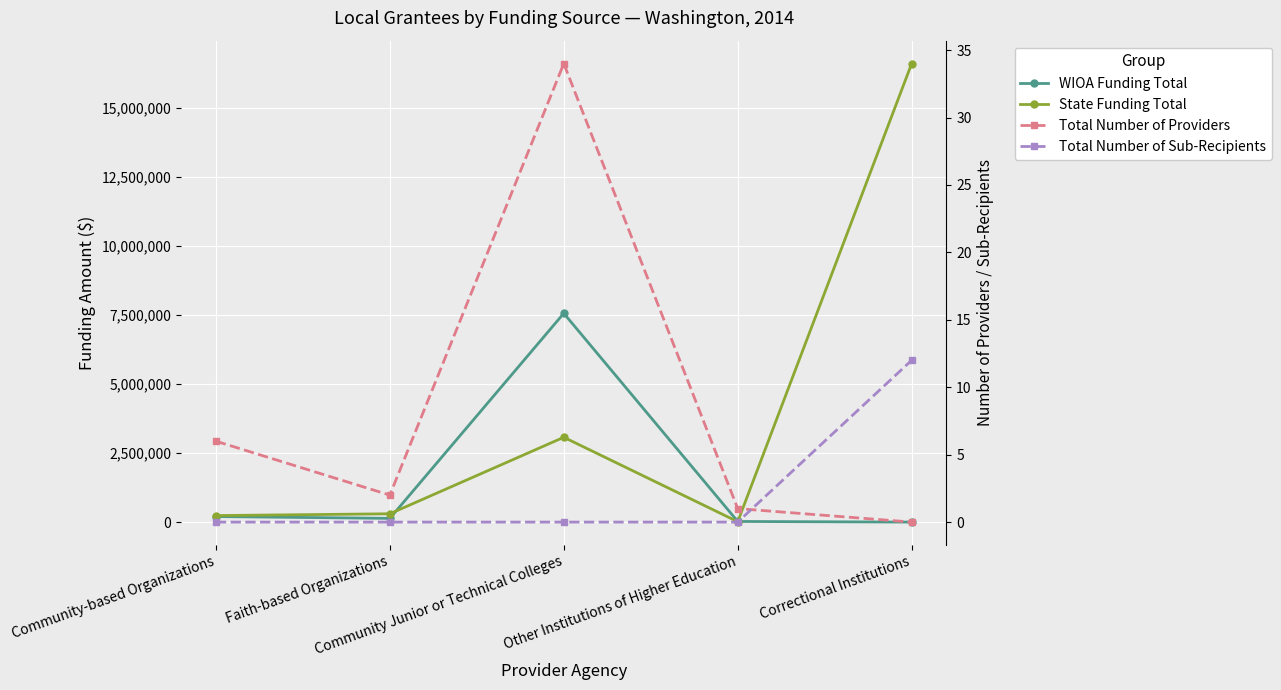

What position from the right is Community Junior or Technical Colleges?

3